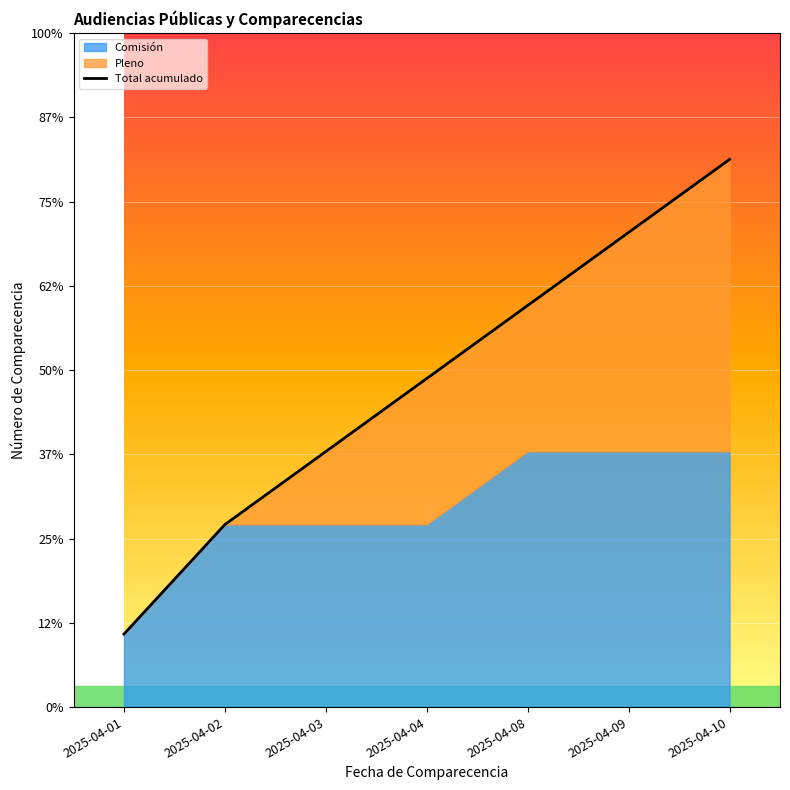

How many lines are shown in the chart?

1